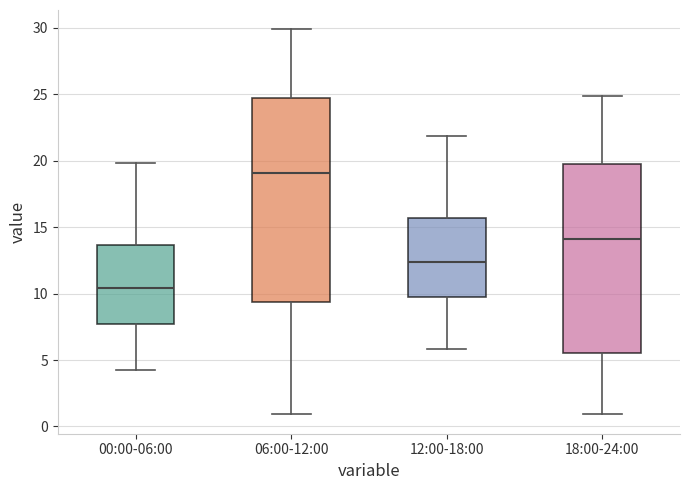

Reading left to right, transcribe this box plot: for each box, give where its median line is, the range the box spans, and where its two whiskers end, as read against the y-axis. The values are not printed on the chart, so give them approximately, as read against the axis.

00:00-06:00: median 10.5, box 7.5 to 13.5, whiskers 4.0 to 20.0
06:00-12:00: median 19.0, box 9.5 to 25.0, whiskers 1.0 to 30.0
12:00-18:00: median 12.5, box 9.5 to 15.5, whiskers 6.0 to 22.0
18:00-24:00: median 14.0, box 5.5 to 20.0, whiskers 1.0 to 25.0